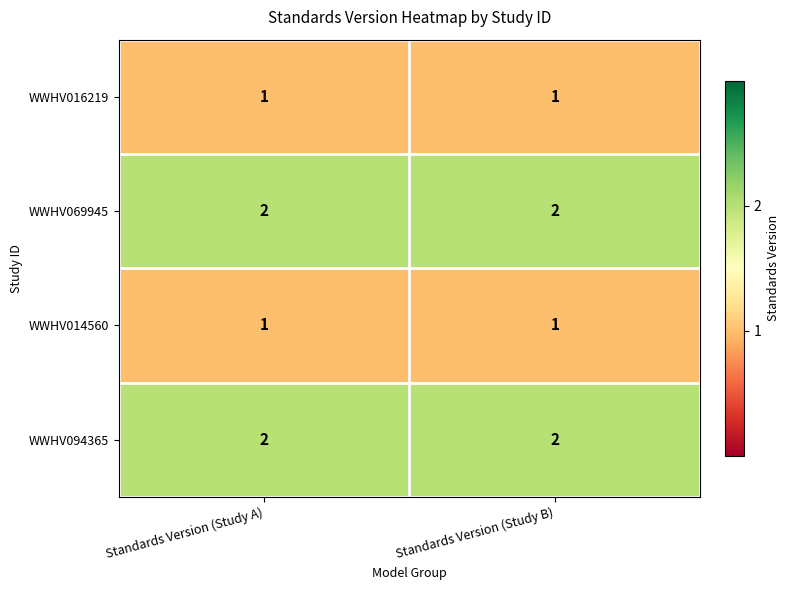

The WWHV016219 series shows 0 at Standards Version (Study A). True or false?

False